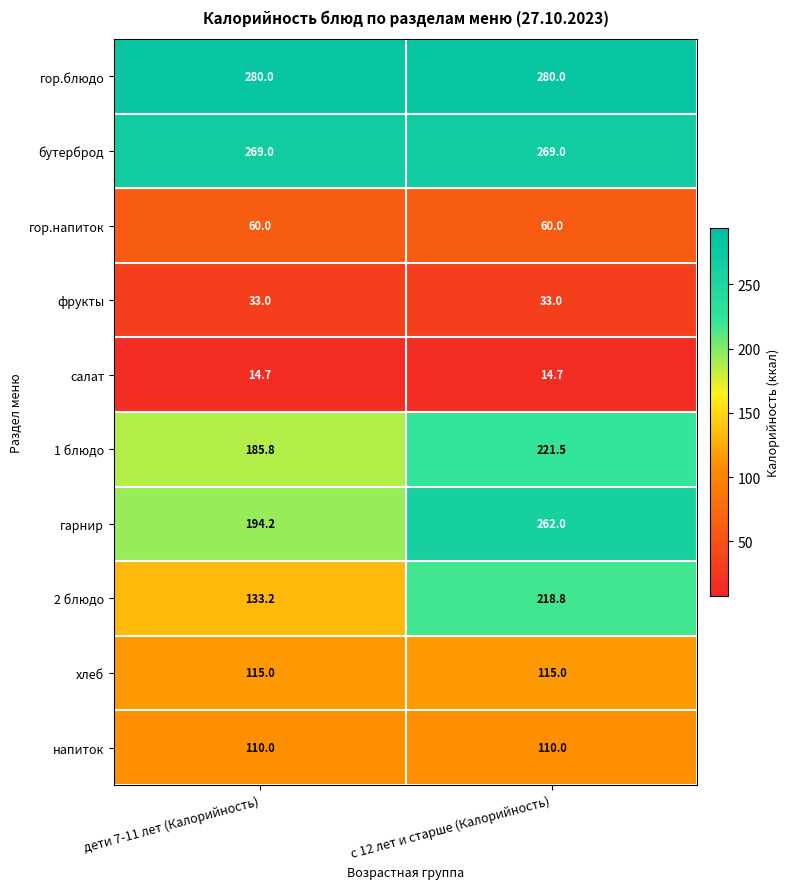

Reading left to right, what are all the values shown in this chart?

гор.блюдо: дети 7-11 лет (Калорийность)=280.0	с 12 лет и старше (Калорийность)=280.0
бутерброд: дети 7-11 лет (Калорийность)=269.0	с 12 лет и старше (Калорийность)=269.0
гор.напиток: дети 7-11 лет (Калорийность)=60.0	с 12 лет и старше (Калорийность)=60.0
фрукты: дети 7-11 лет (Калорийность)=33.0	с 12 лет и старше (Калорийность)=33.0
салат: дети 7-11 лет (Калорийность)=14.7	с 12 лет и старше (Калорийность)=14.7
1 блюдо: дети 7-11 лет (Калорийность)=185.8	с 12 лет и старше (Калорийность)=221.5
гарнир: дети 7-11 лет (Калорийность)=194.2	с 12 лет и старше (Калорийность)=262.0
2 блюдо: дети 7-11 лет (Калорийность)=133.2	с 12 лет и старше (Калорийность)=218.8
хлеб: дети 7-11 лет (Калорийность)=115.0	с 12 лет и старше (Калорийность)=115.0
напиток: дети 7-11 лет (Калорийность)=110.0	с 12 лет и старше (Калорийность)=110.0